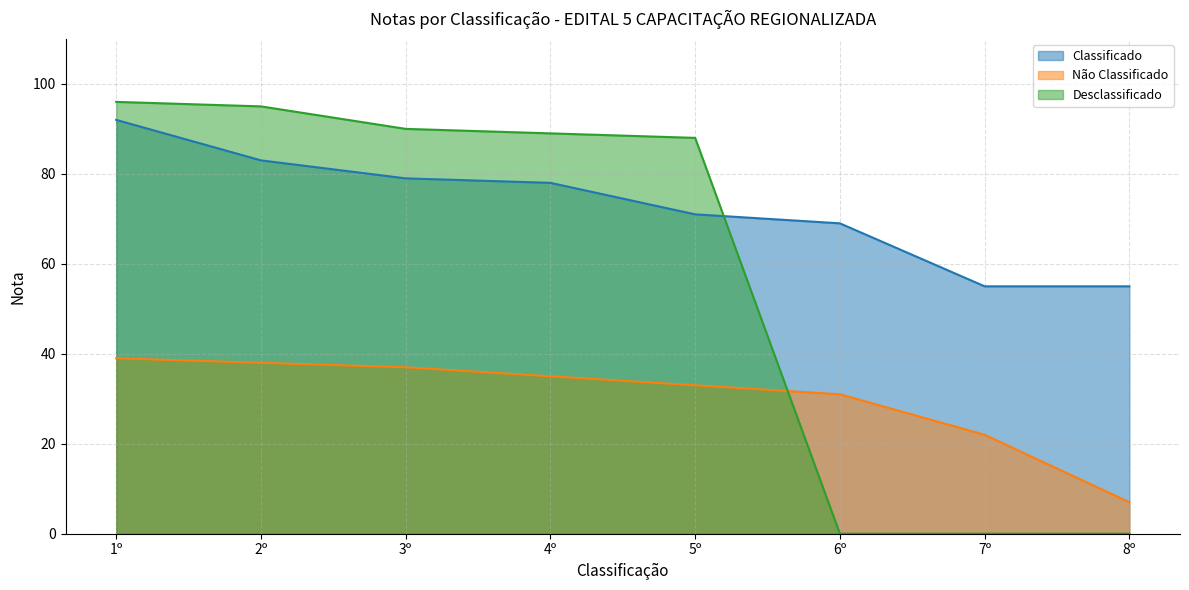

True or false: Não Classificado has a value of 33 at 5º.

True